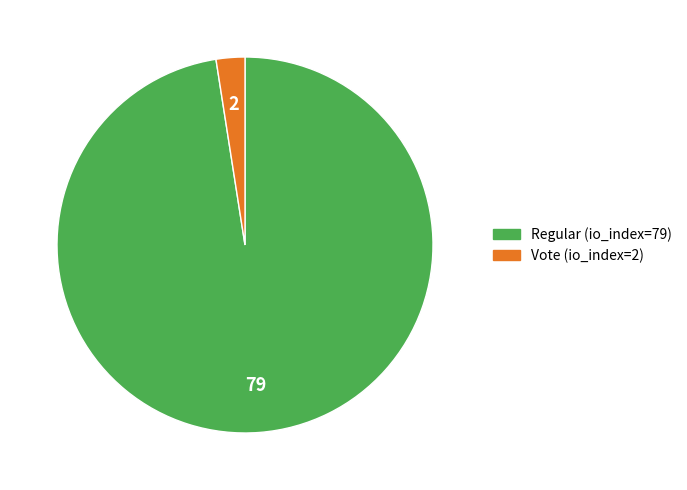

What is the largest slice in the pie chart?

Regular (io_index=79)